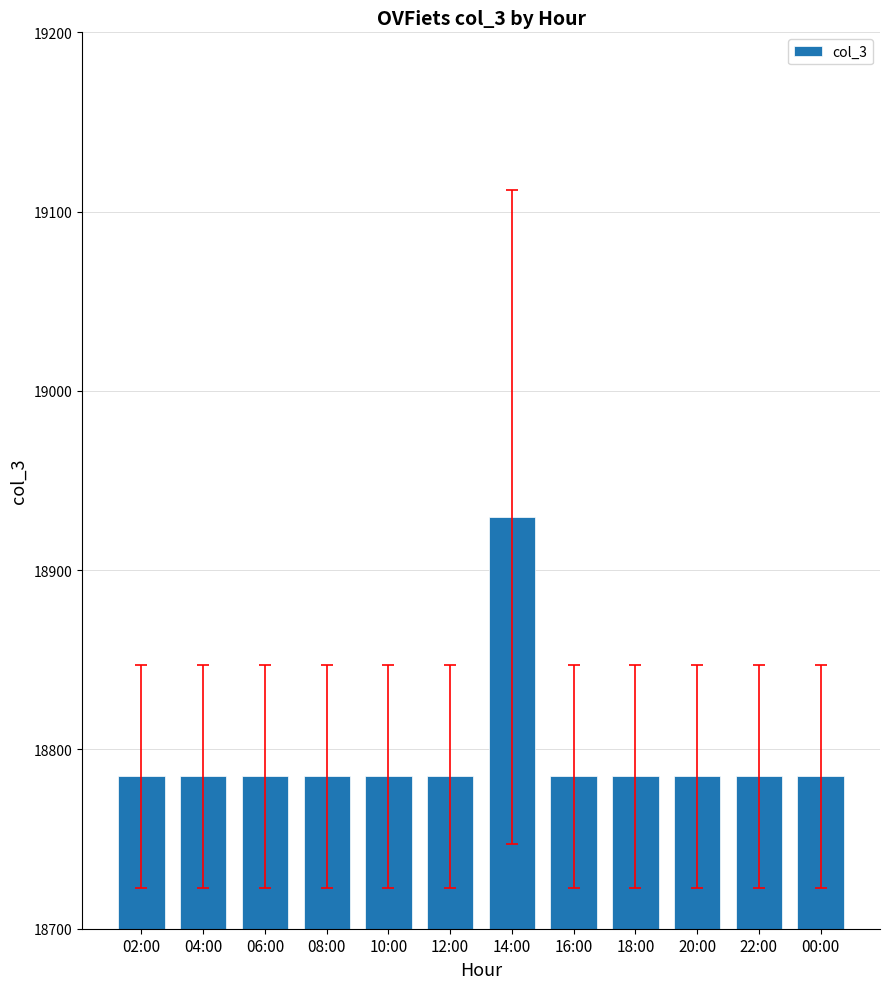

At which category does the chart reach its peak across all series?

14:00